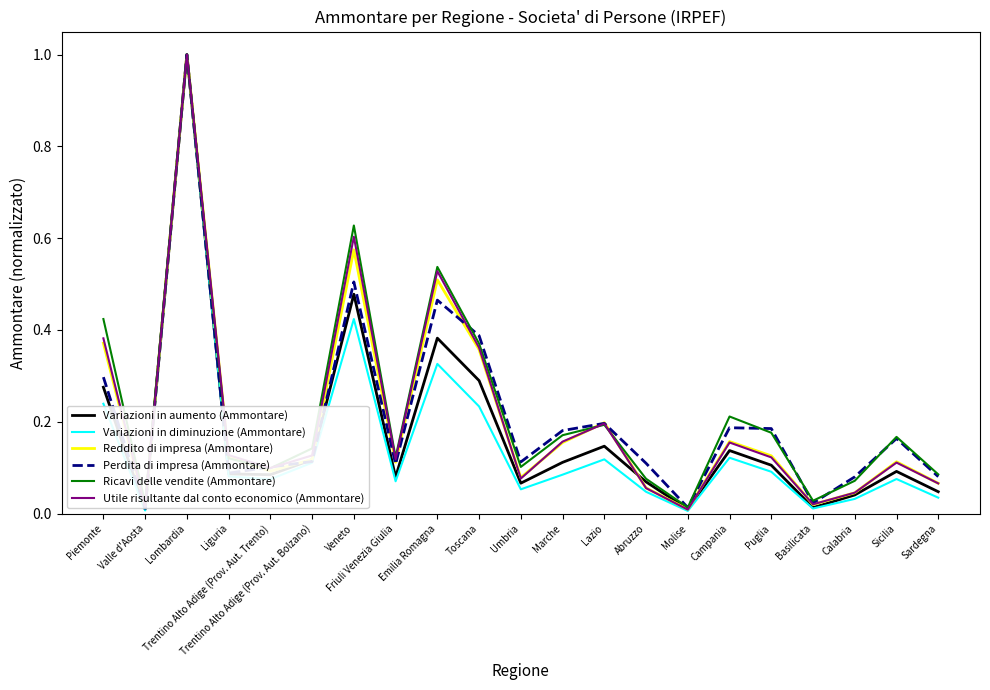

Which series changed the most between Abruzzo and Basilicata?

Perdita di impresa (Ammontare)